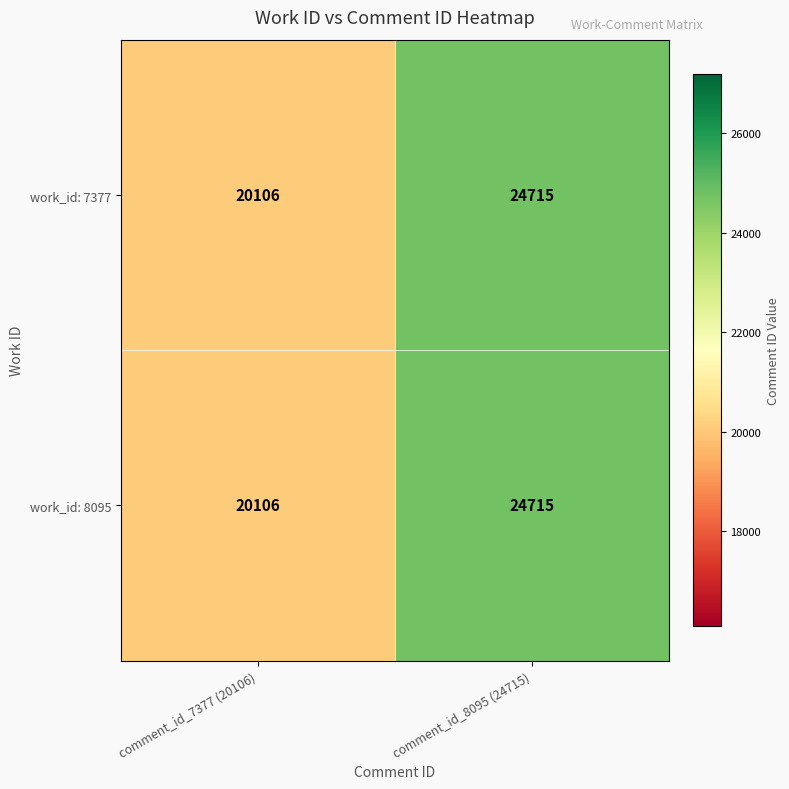

What is the minimum value shown in the chart?

20106